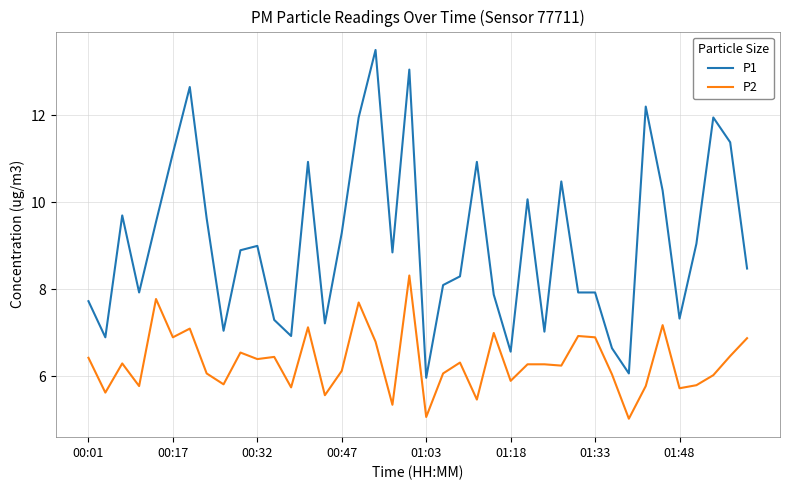

Which series has the widest spread of values?

P1